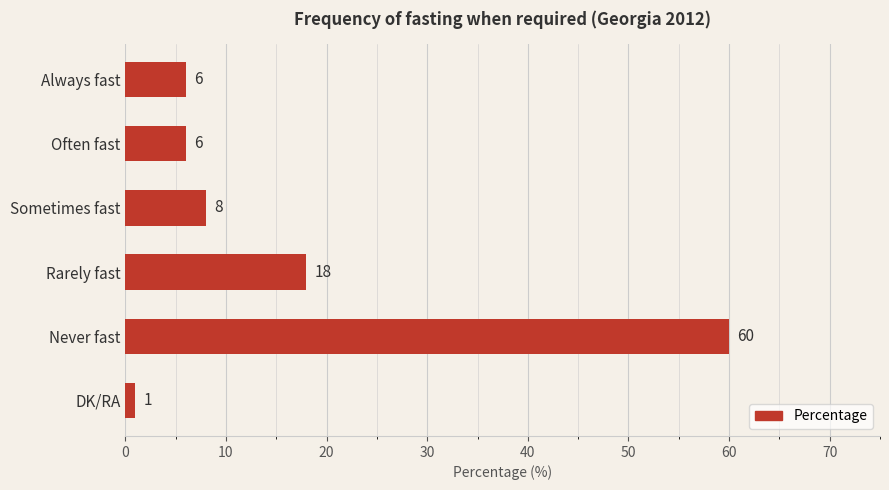

What value does the data have at Rarely fast?

18